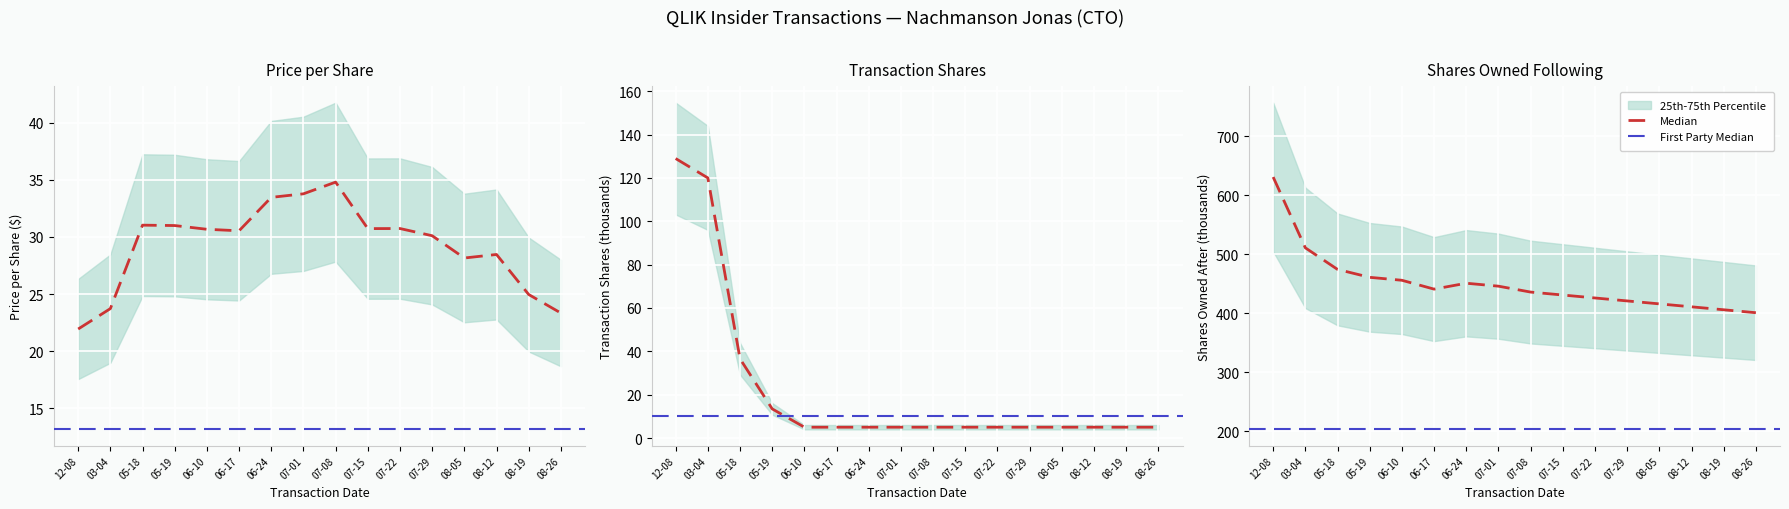

Which series has the largest range (max minus min)?

sharesOwnedFollowingTransaction